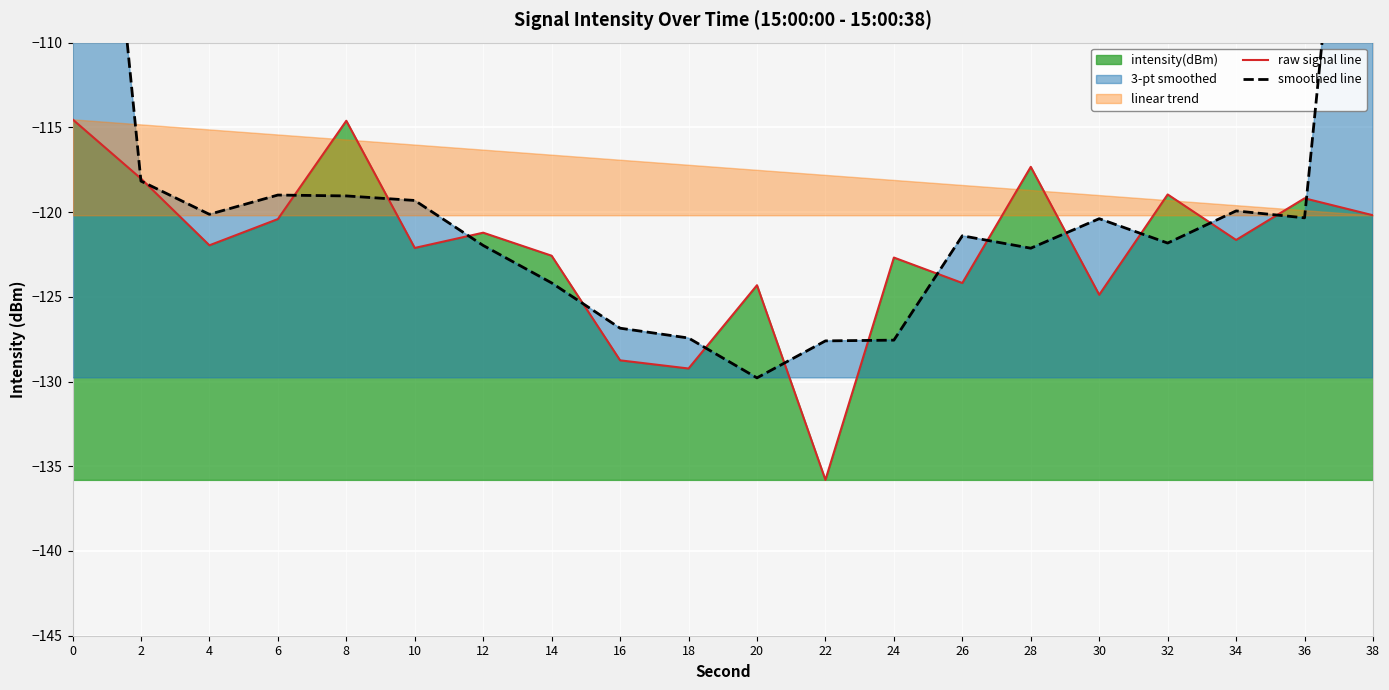

What is the highest value of the raw signal line series?

-114.5